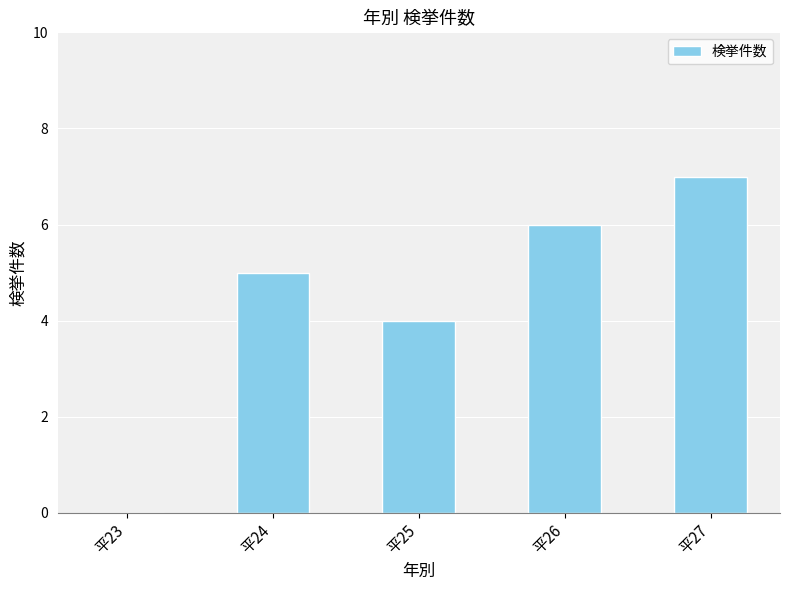

What is the ratio of the value at 平26 to the value at 平27?

0.9